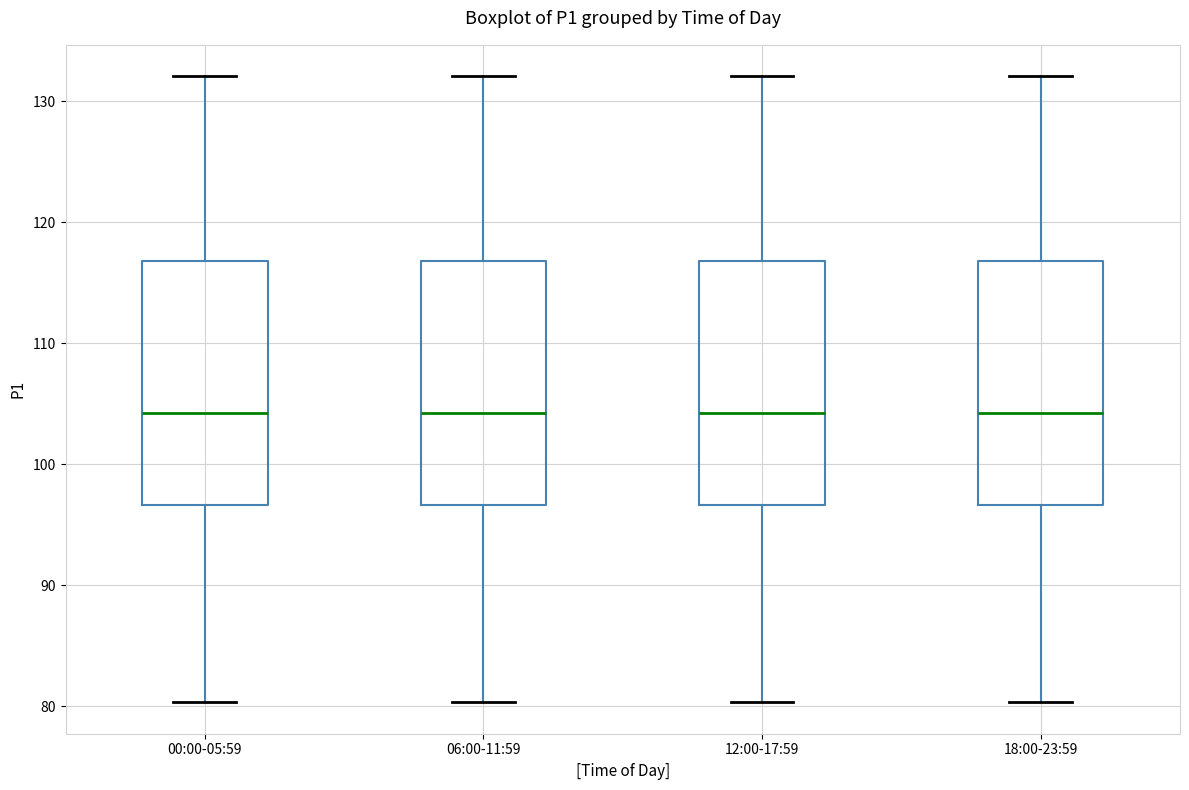

Reading left to right, transcribe this box plot: for each box, give where its median line is, the range the box spans, and where its two whiskers end, as read against the y-axis. The values are not printed on the chart, so give them approximately, as read against the axis.

00:00-05:59: median 104, box 97 to 117, whiskers 80 to 132
06:00-11:59: median 104, box 97 to 117, whiskers 80 to 132
12:00-17:59: median 104, box 97 to 117, whiskers 80 to 132
18:00-23:59: median 104, box 97 to 117, whiskers 80 to 132